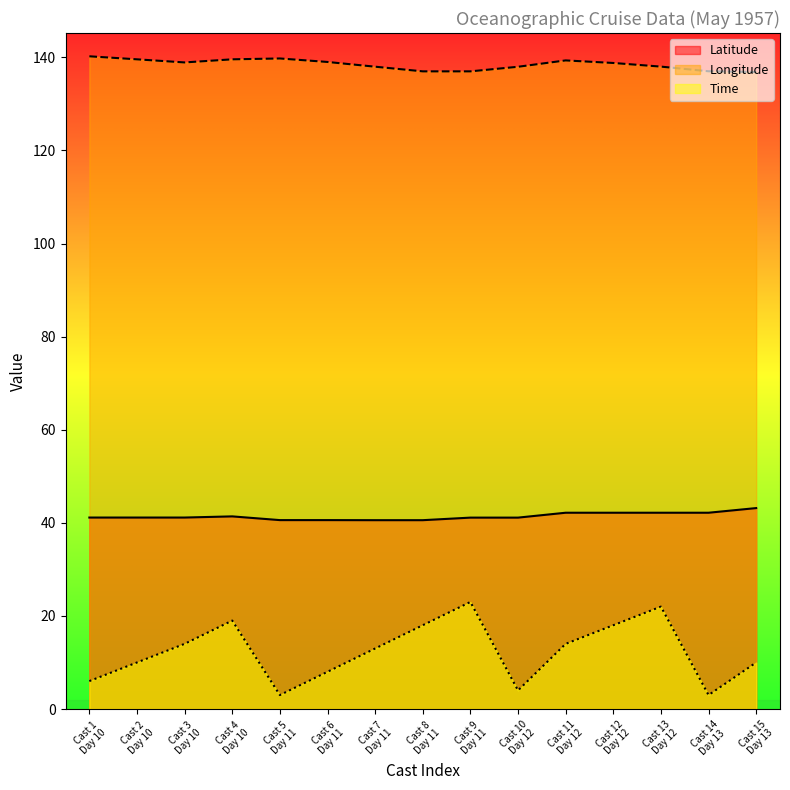

List the series in order of their peak value, lowest first.

Time, Latitude, Longitude